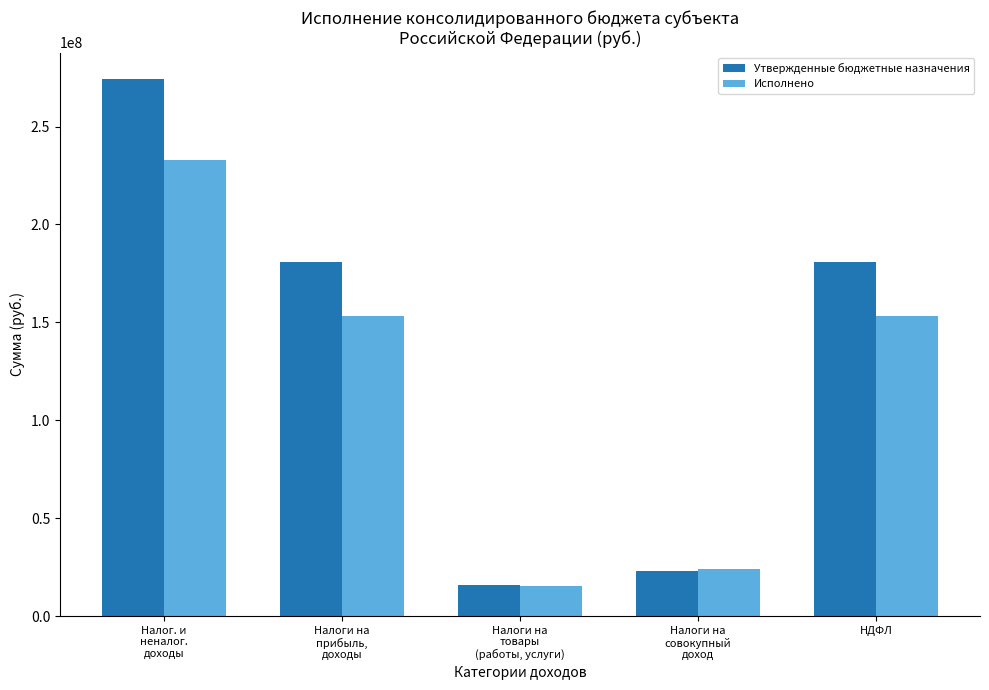

Reading left to right, extract all data points from this chart.

Утвержденные бюджетные назначения: 274122935.0	181083016.0	16074930.0	23202667.0	181083016.0
Исполнено: 232950895.9	153339595.6	15494243.0	23943409.3	153339595.6